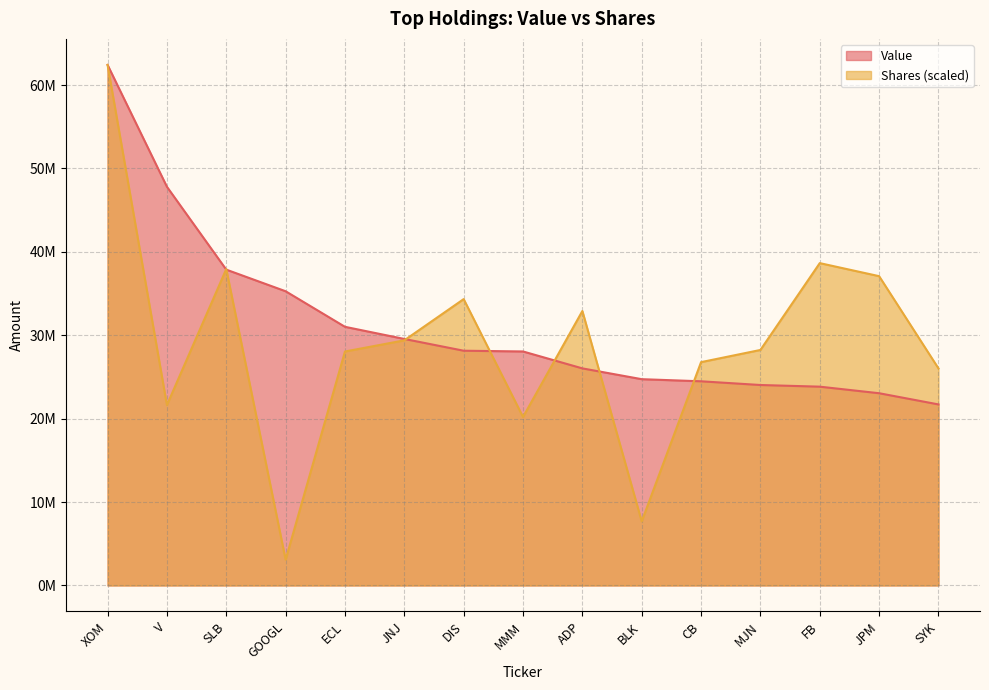

Reading right to left, what are all the values shown in this chart?

Value: SYK=21709000.0	JPM=23051000.0	FB=23838000.0	MJN=24037000.0	CB=24482000.0	BLK=24736000.0	ADP=26030000.0	MMM=28059000.0	DIS=28148000.0	JNJ=29559000.0	ECL=31016000.0	GOOGL=35280000.0	SLB=37872000.0	V=47809000.0	XOM=62421000.0
Shares or principal amount: SYK=26027911.5	JPM=37088469.8	FB=38653493.0	MJN=28240159.9	CB=26779263.3	BLK=7683089.5	ADP=32909246.6	MMM=20203079.4	DIS=34338690.4	JNJ=29393365.7	ECL=28054861.6	GOOGL=3092048.9	SLB=37941799.2	V=21634086.0	XOM=62421000.0